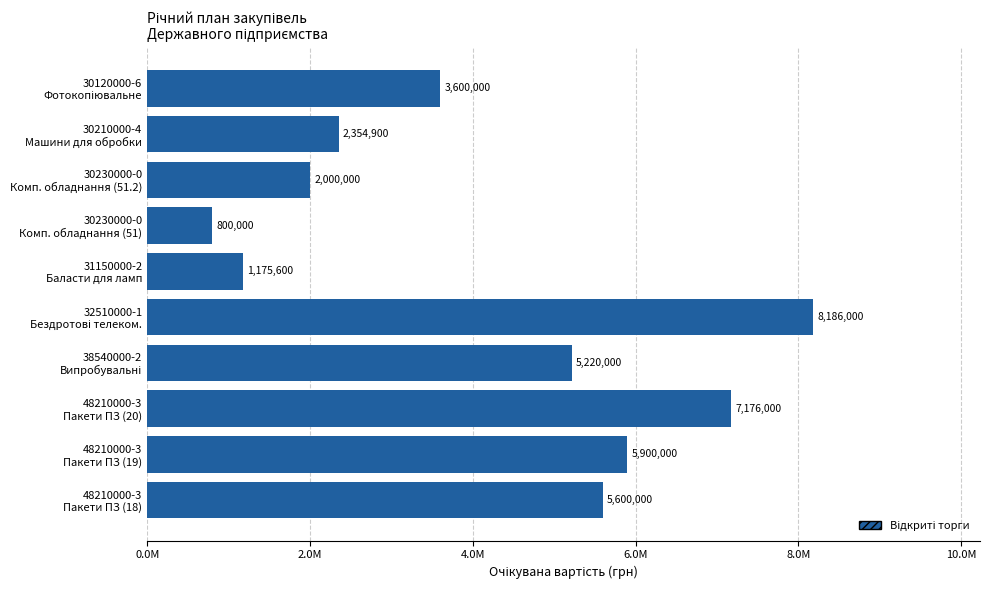

Does the chart contain any negative values?

No